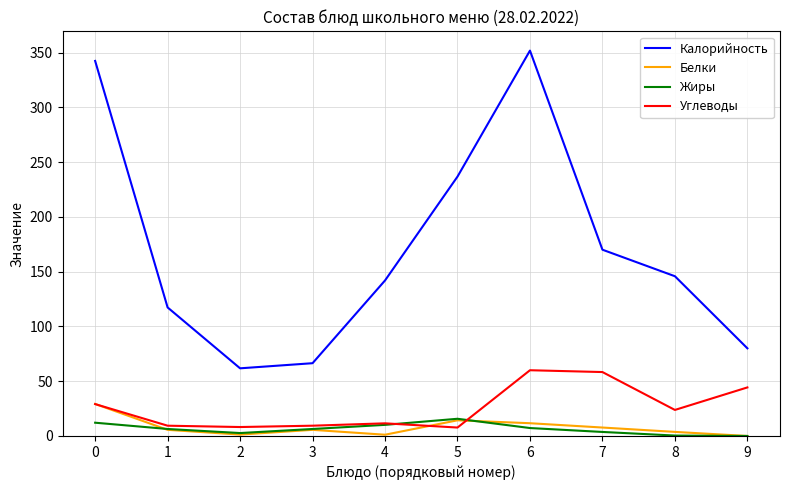

What is the average value of the Углеводы series?

26.2